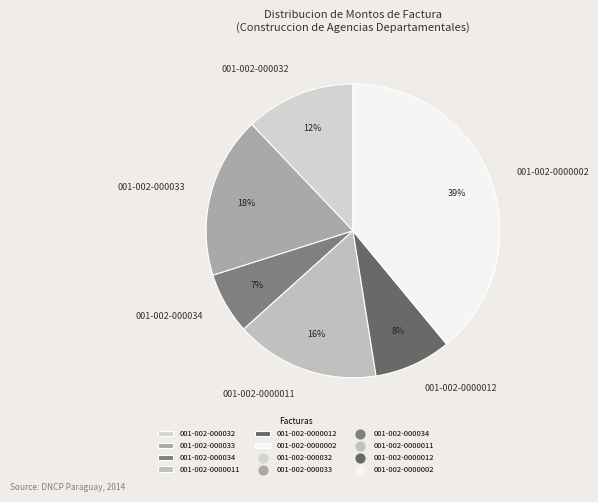

Does any single category account for the majority?

No